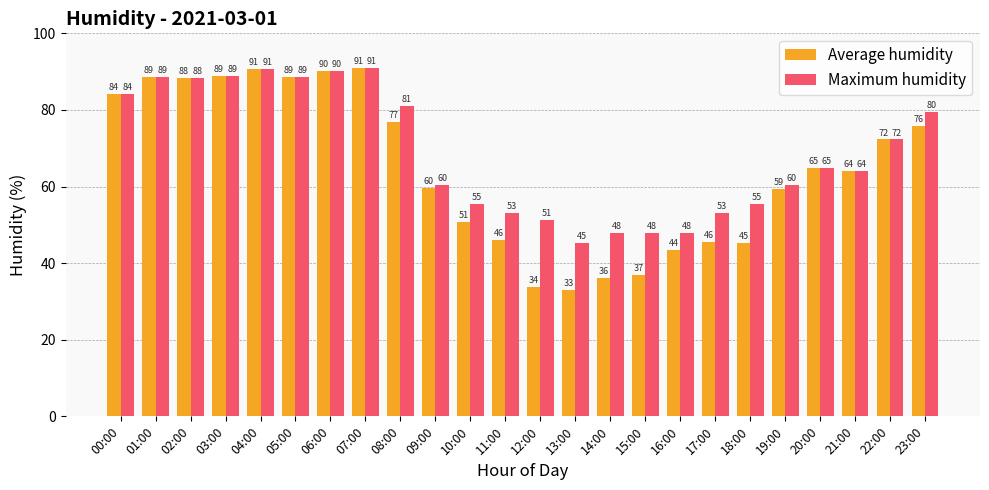

Which series has the largest range (max minus min)?

Average humidity